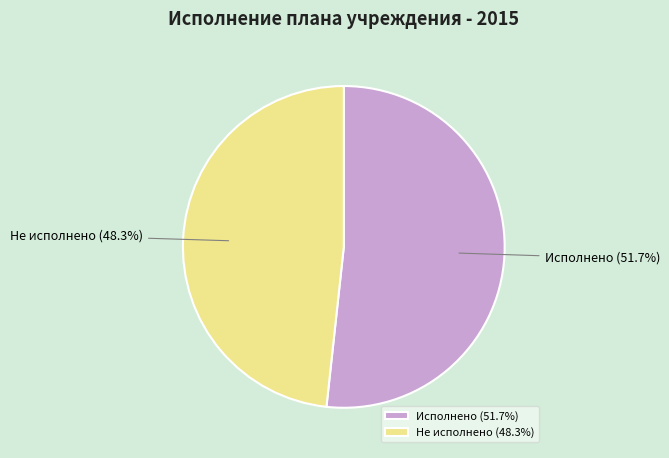

What is the ratio of the value at Исполнено to the value at Не исполнено?

1.1